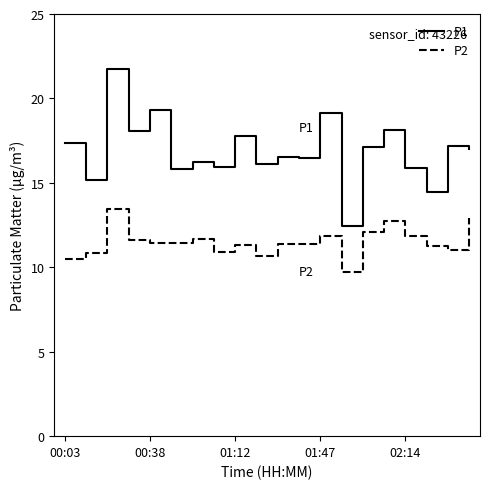

What is the highest value of the P2 series?

13.5